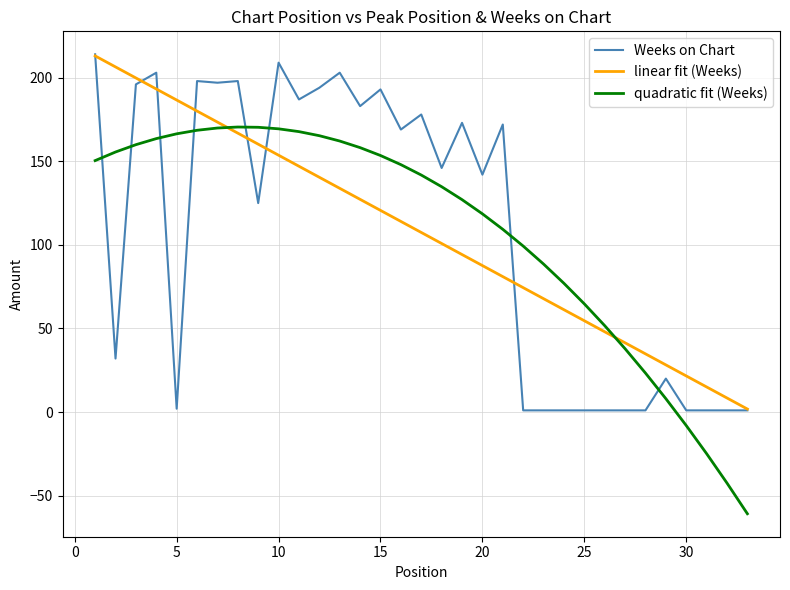

What is the minimum value shown in the chart?

-60.8